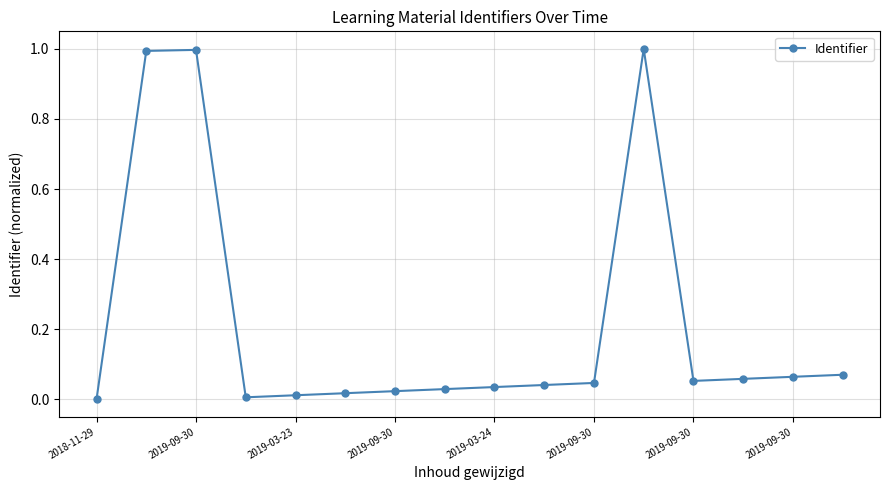

How many values exceed 0?

15